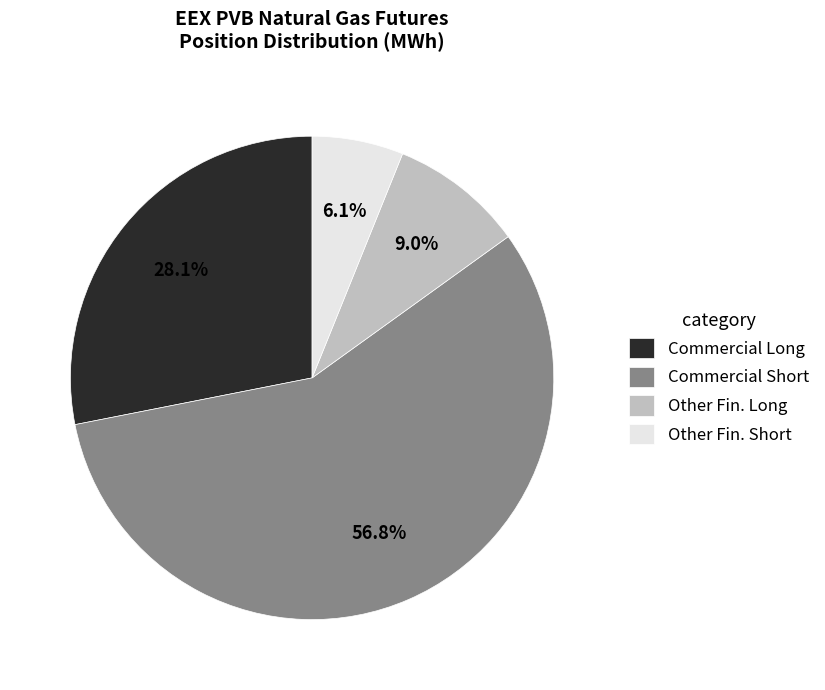

Which slice is the smallest?

Other Fin. Short